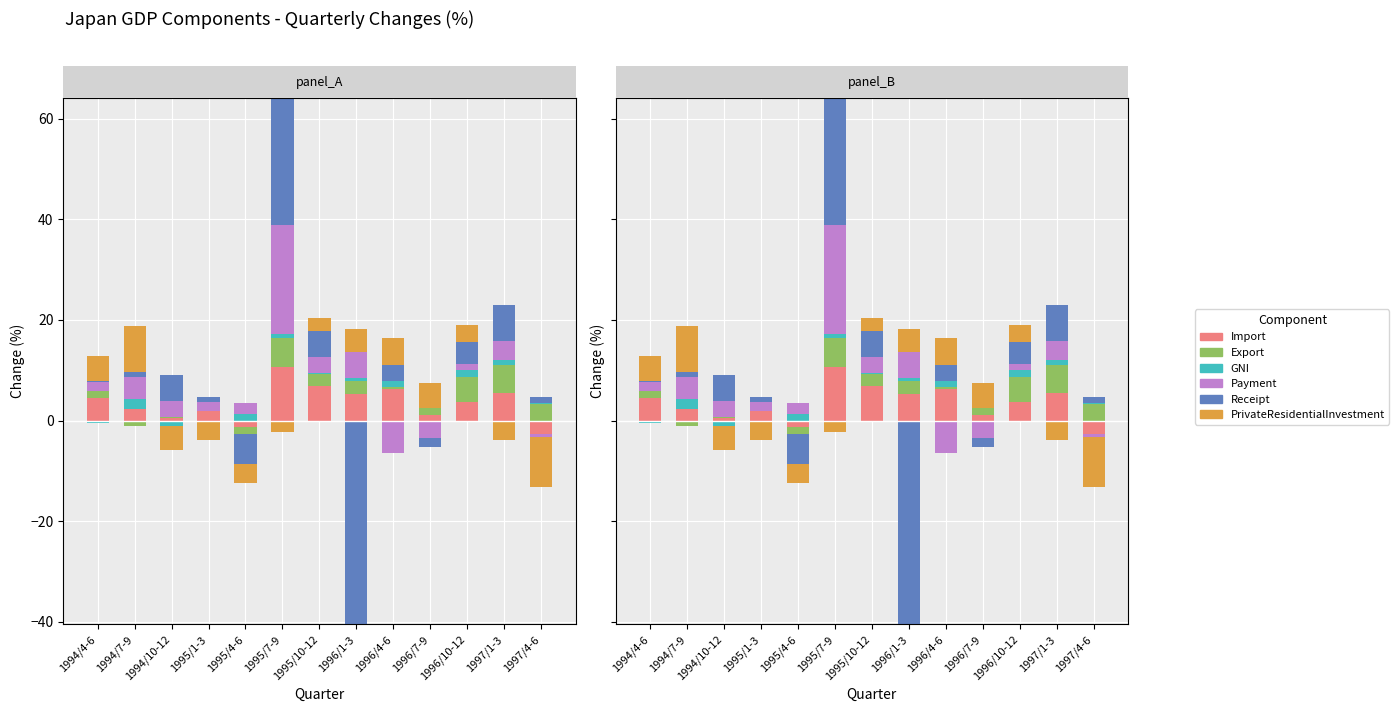

What is the maximum value shown in the chart?

25.2